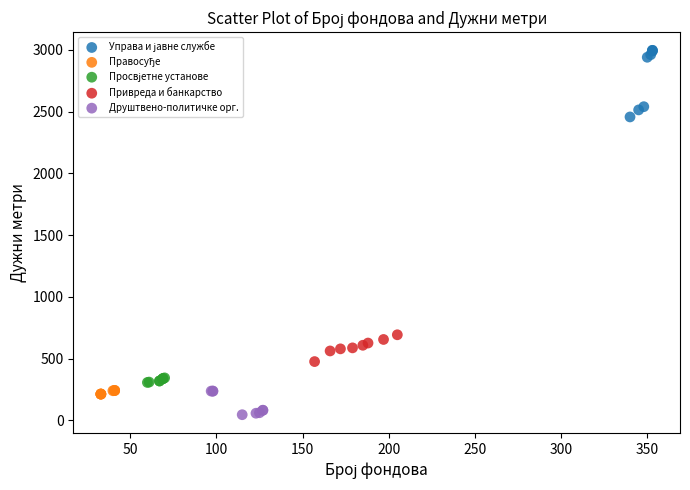

Which series reaches the minimum Y coordinate?

Друштвено-политичке орг.